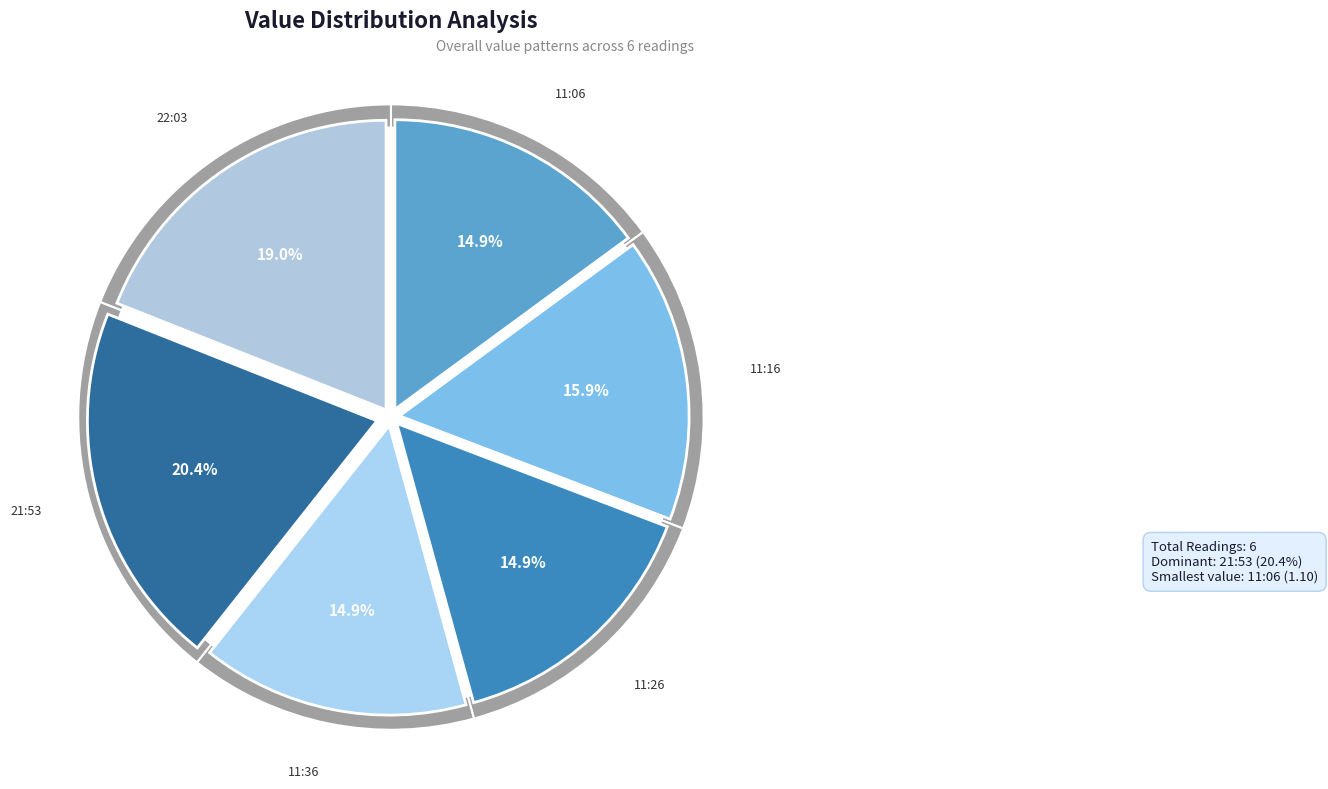

Do 2019-03-08T11:06:36.625Z and 2019-03-08T11:26:39.299Z together represent more than half of the pie?

No